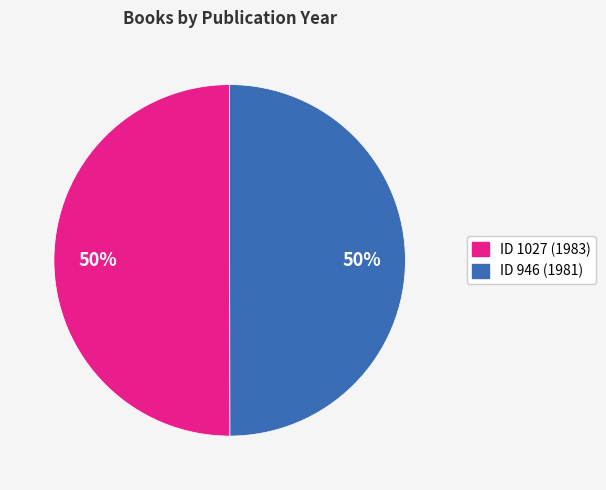

To the nearest percent, what is the average slice percentage?

50%